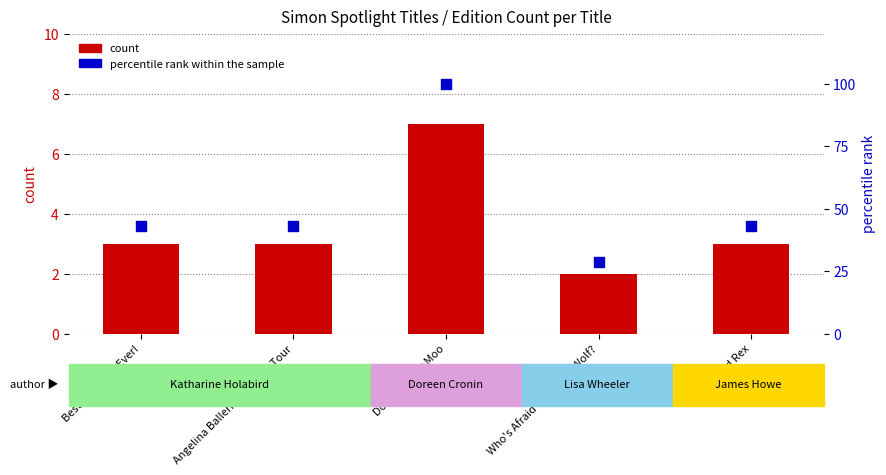

Is the value of count at Best Big Sister Ever! greater than the value of percentile rank within the sample at Dooby Dooby Moo?

No